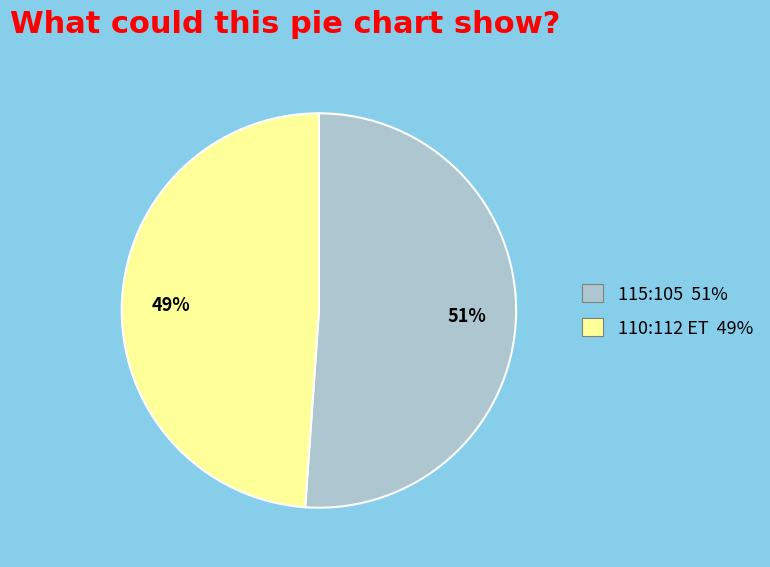

What is the largest slice in the pie chart?

115:105